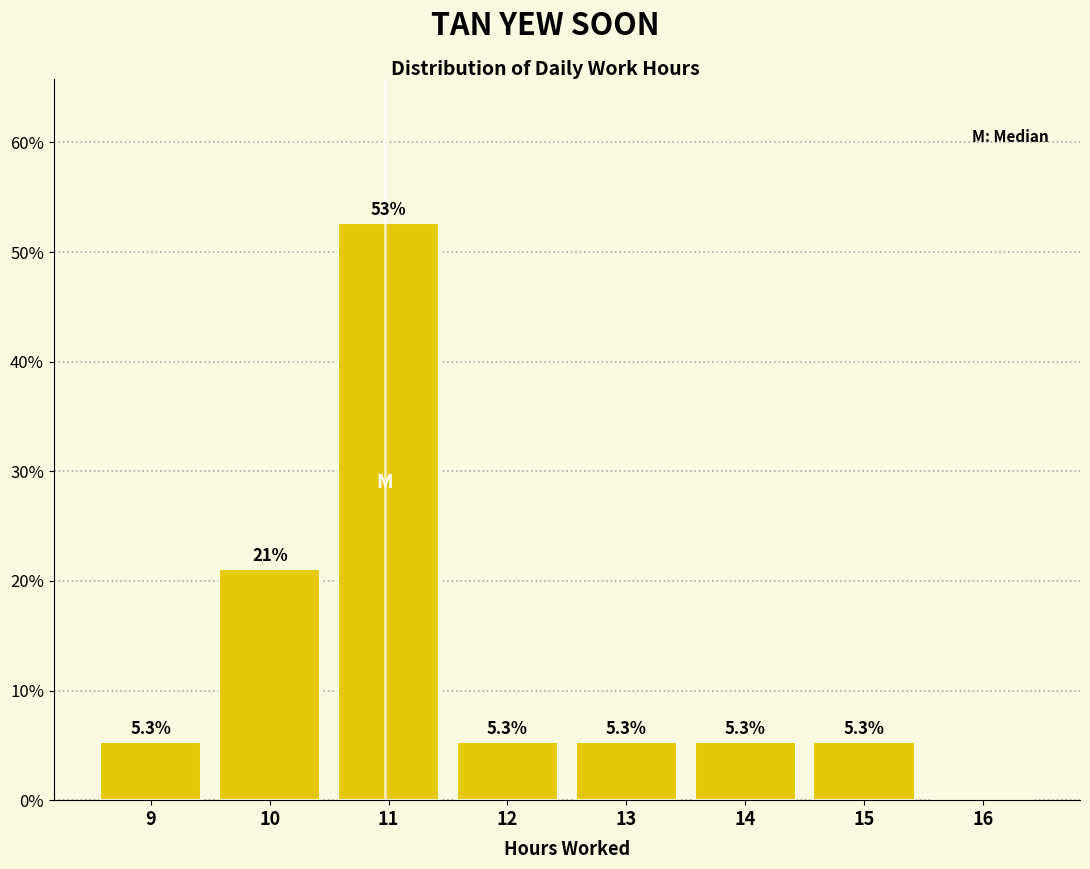

Reading left to right, list all the values displayed in this chart.

9=5.3	10=21.1	11=52.6	12=5.3	13=5.3	14=5.3	15=5.3	16=0.0